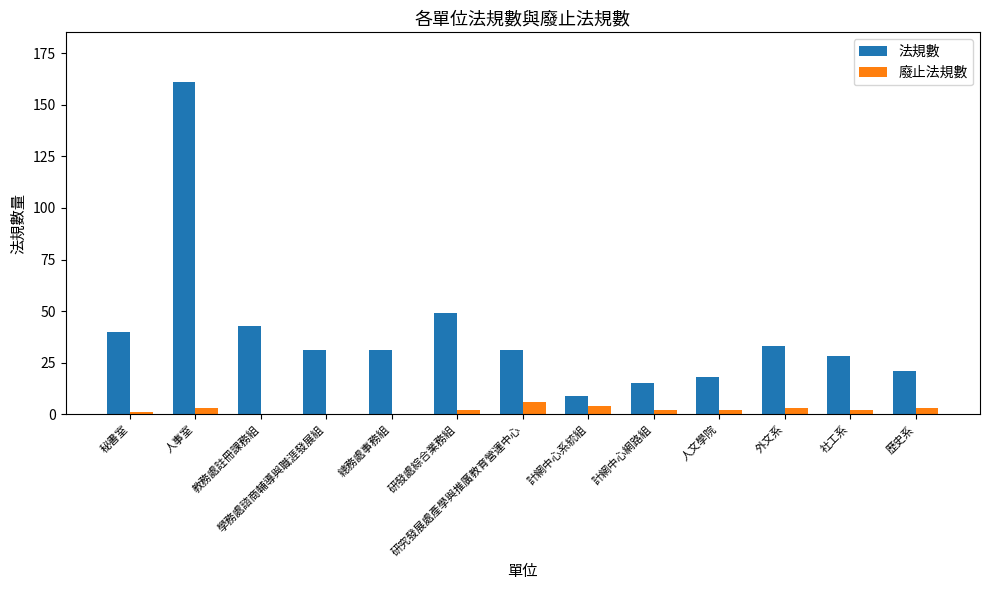

What are all the series names shown in the legend?

法規數, 廢止法規數